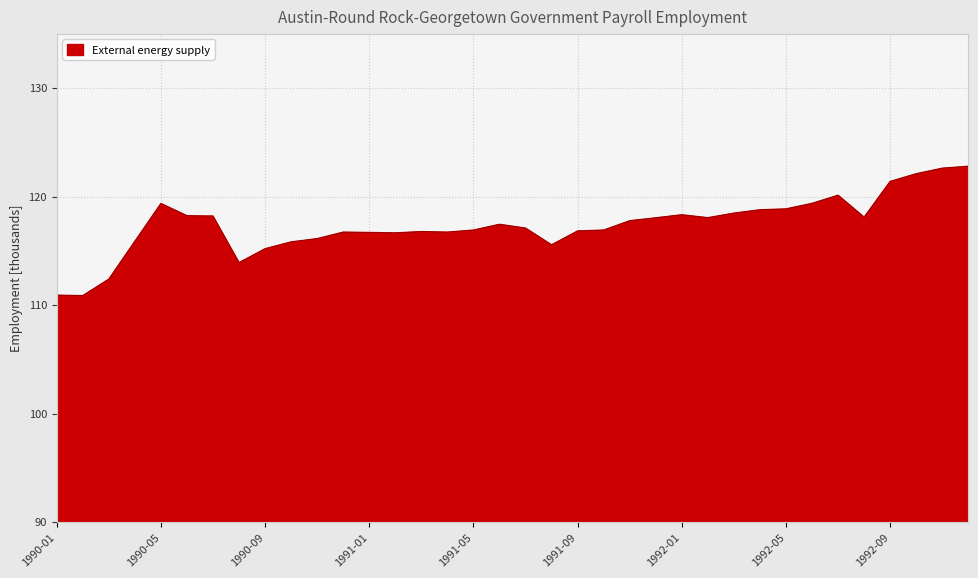

What is the sum of all values?

4225.9